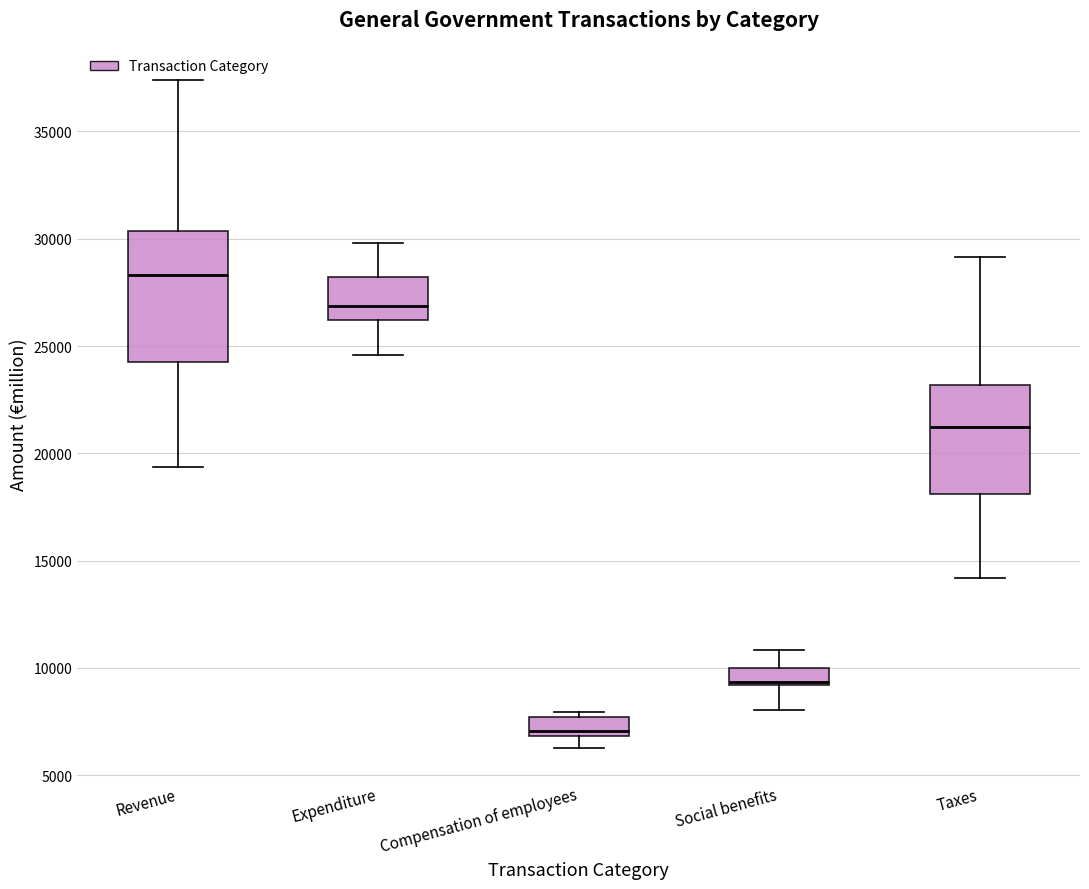

Reading left to right, read every box against the y-axis: the position of its median line, the range the box covers, and the ends of its whiskers. The values are not printed on the chart, so give them approximately, as read against the axis.

Revenue: median 28500, box 24500 to 30500, whiskers 19500 to 37500
Expenditure: median 27000, box 26000 to 28000, whiskers 24500 to 30000
Compensation of employees: median 7000 (just above the box's lower edge), box 7000 to 7500, whiskers 6500 to 8000
Social benefits: median 9500, box 9000 to 10000, whiskers 8000 to 11000
Taxes: median 21000, box 18000 to 23000, whiskers 14000 to 29000